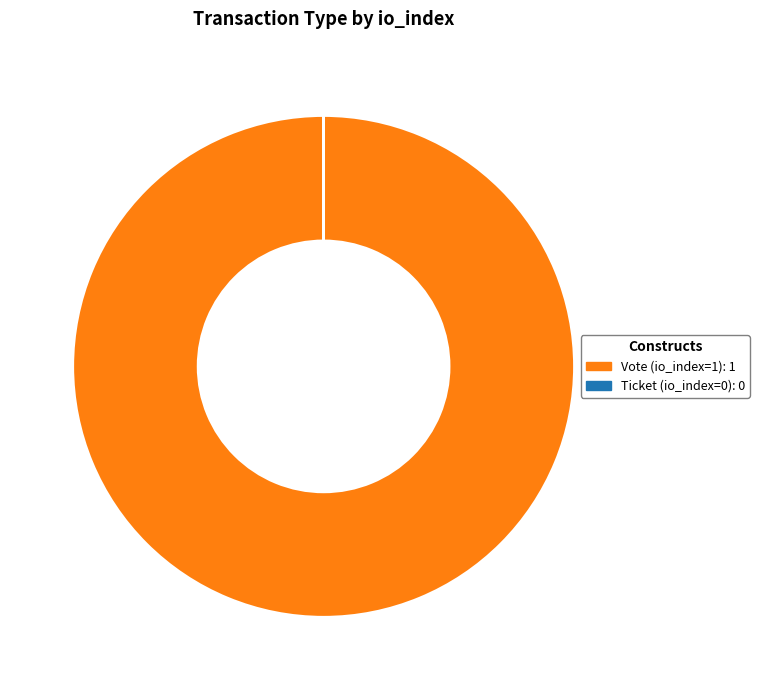

Does any single category account for the majority?

Yes